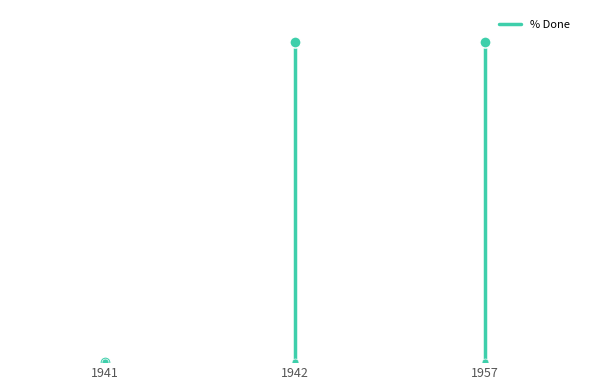

How many series are shown in this chart?

1